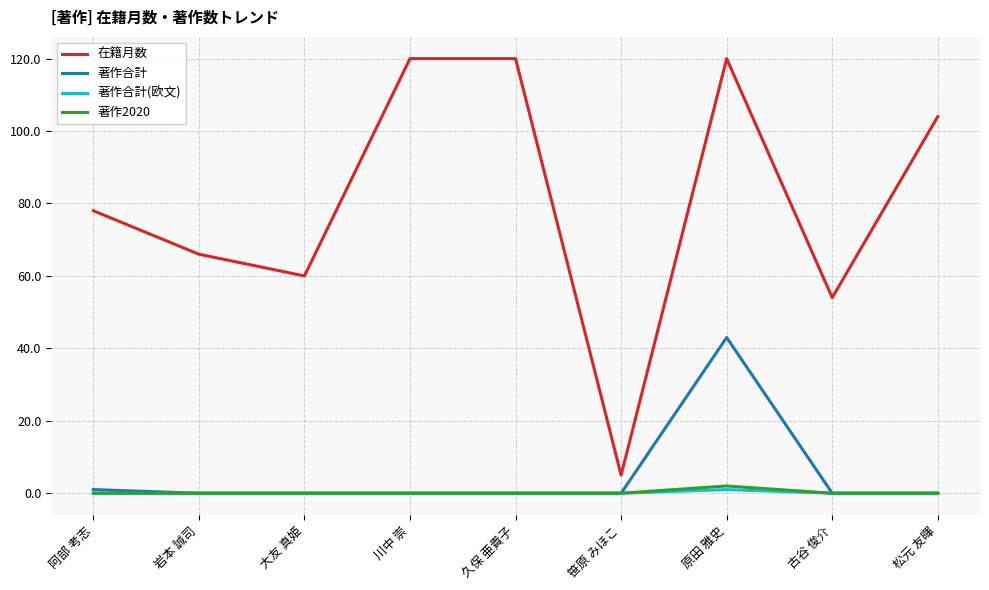

Reading left to right, what are all the values shown in this chart?

在籍月数: 78	66	60	120	120	5	120	54	104
著作合計: 1	0	0	0	0	0	43	0	0
著作合計(欧文): 0	0	0	0	0	0	1	0	0
著作2020: 0	0	0	0	0	0	2	0	0